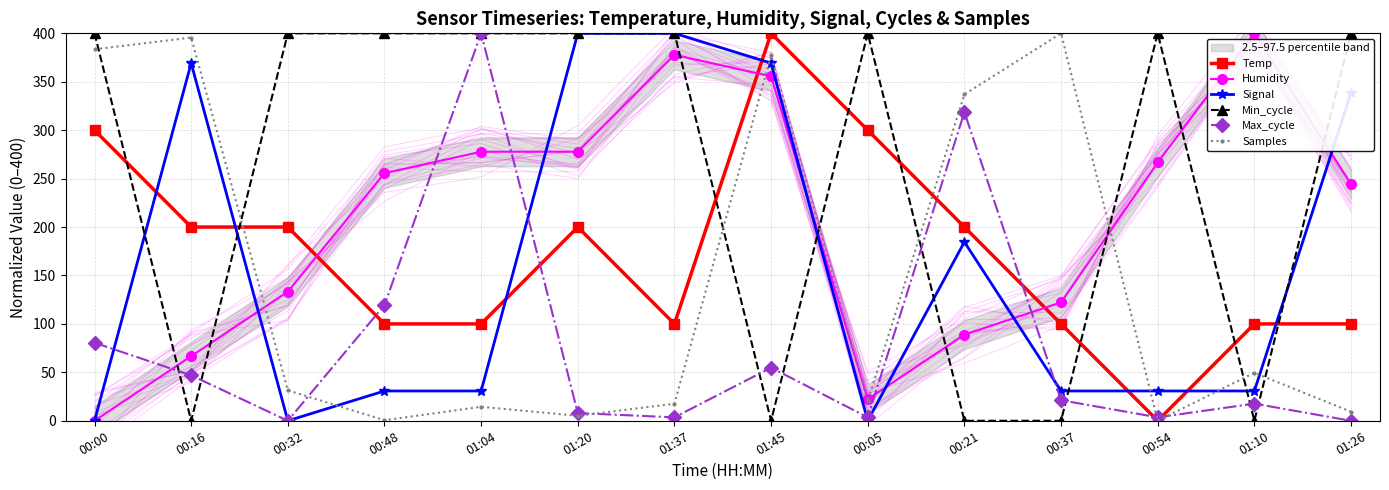

What is the sum of all Humidity values?

2888.9